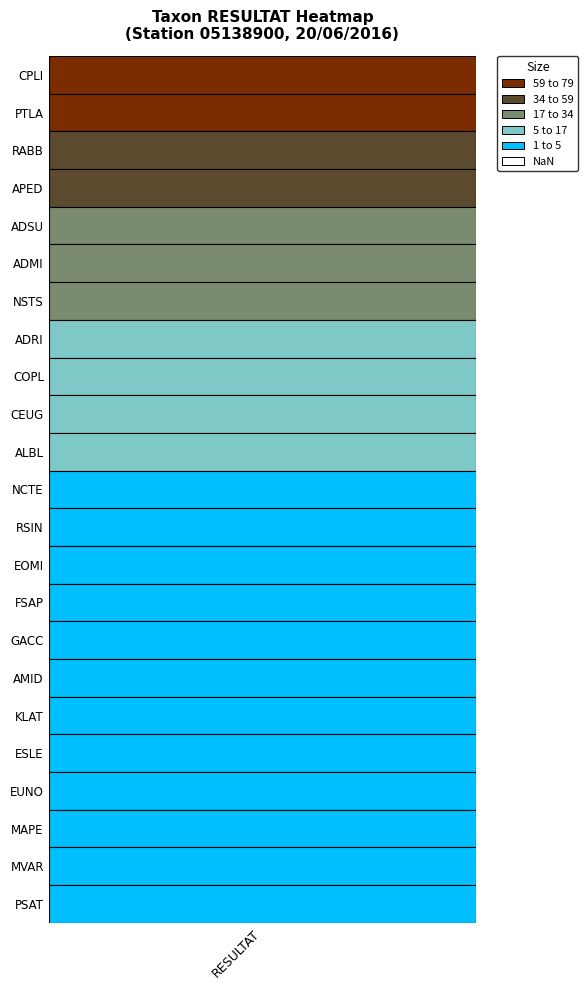

True or false: the data shows 79 at resultat.

True